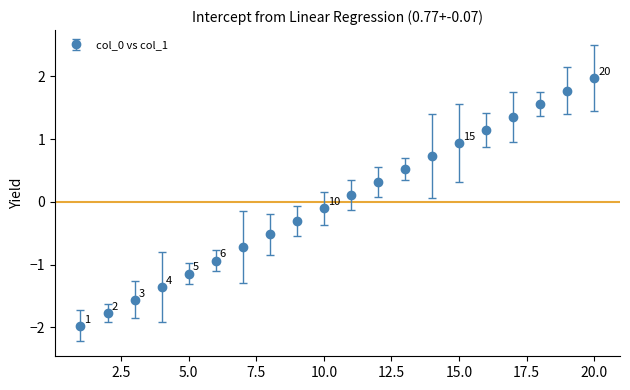

What is the smallest value displayed?

-2.0